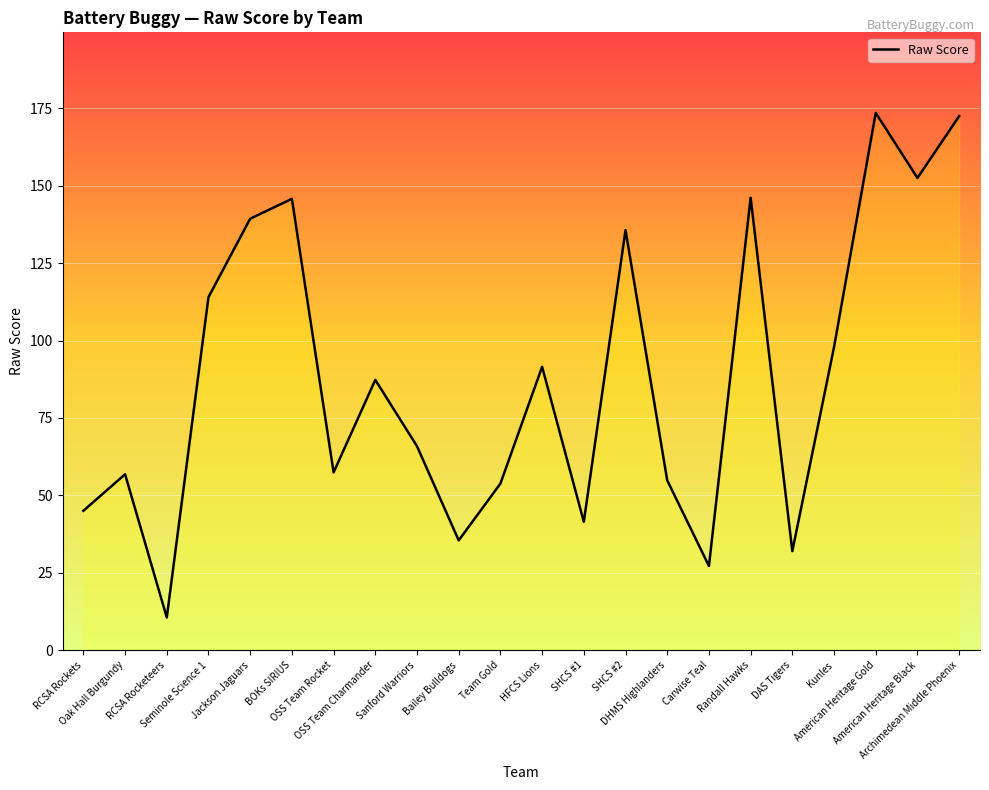

At which category does the data reach its first local peak?

Oak Hall Burgundy